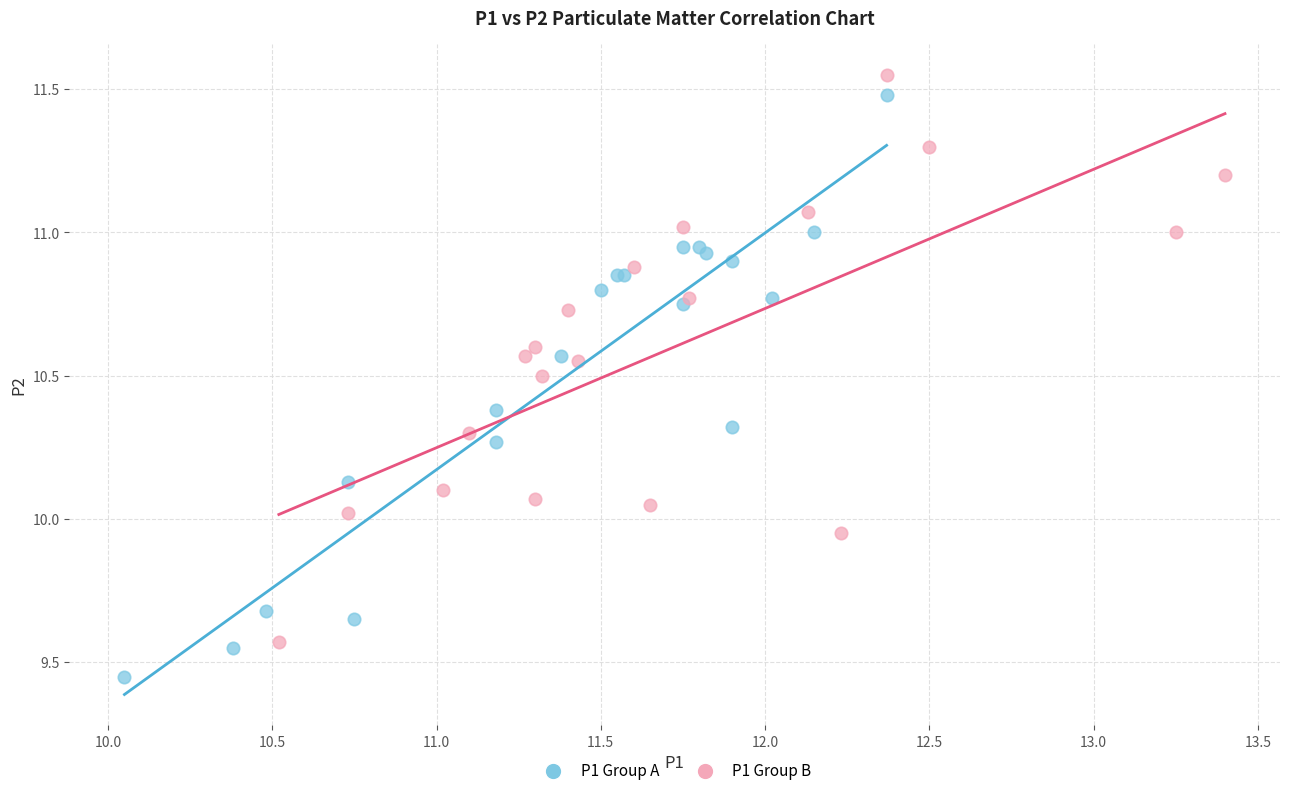

Which series reaches the minimum Y coordinate?

P1 Group A